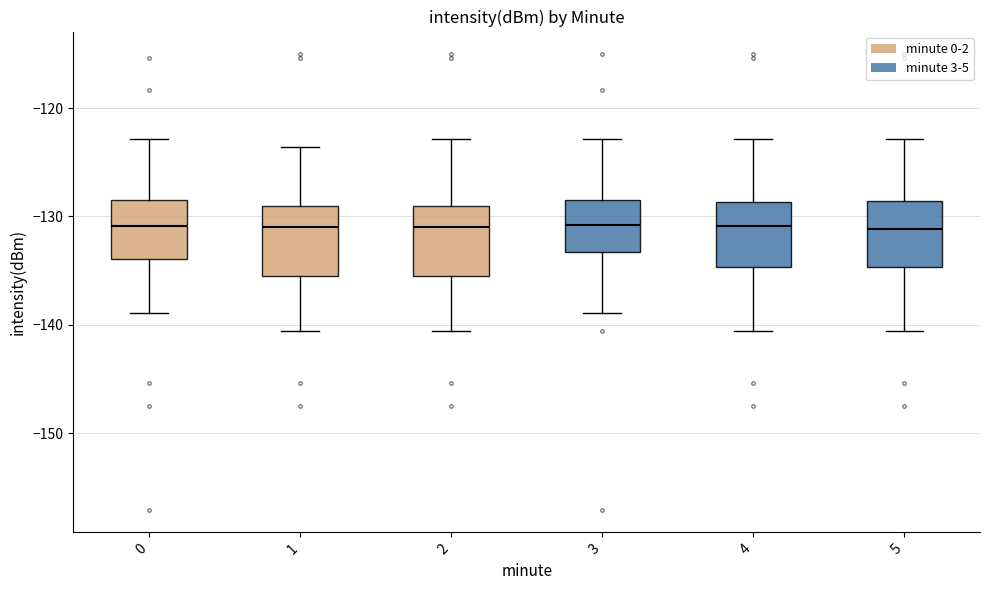

Where does the median line of the box at x = 0 sit on the y-axis? The values are not printed on the chart, so give them approximately, as read against the axis.

-131